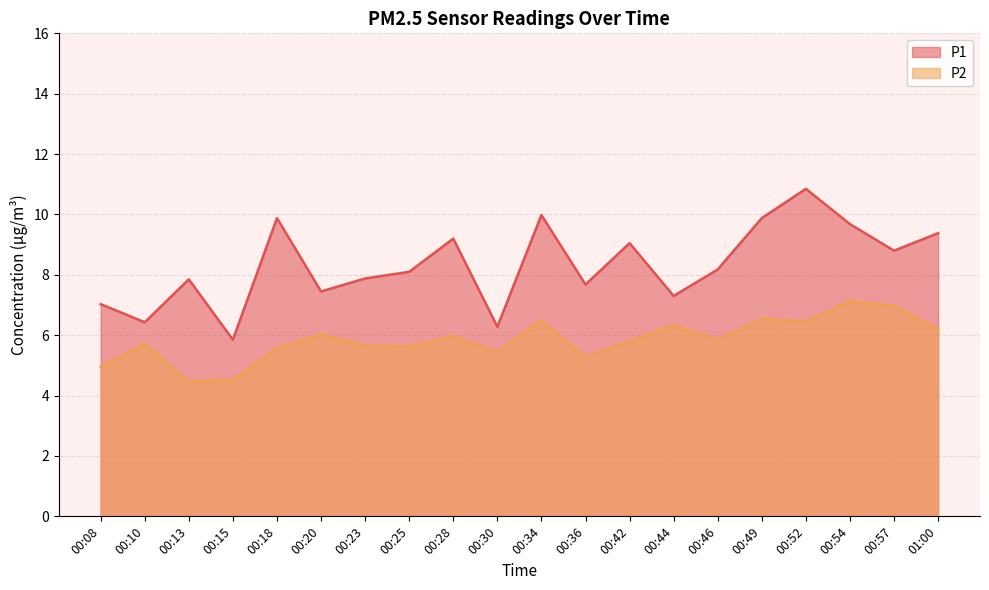

How many values in the P2 series exceed 5?

17